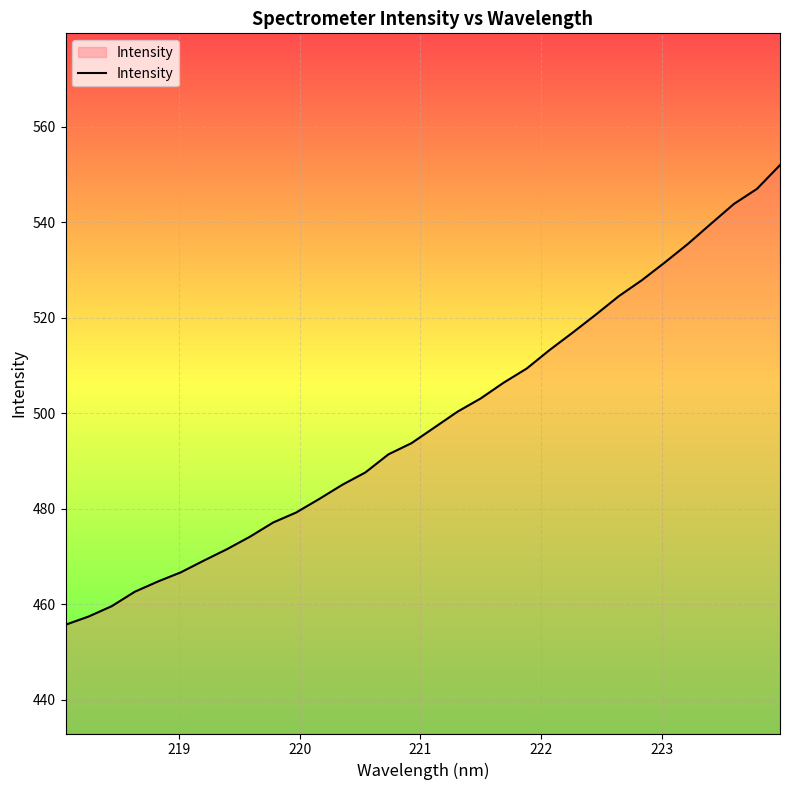

What is the difference between the maximum and minimum values?

96.3